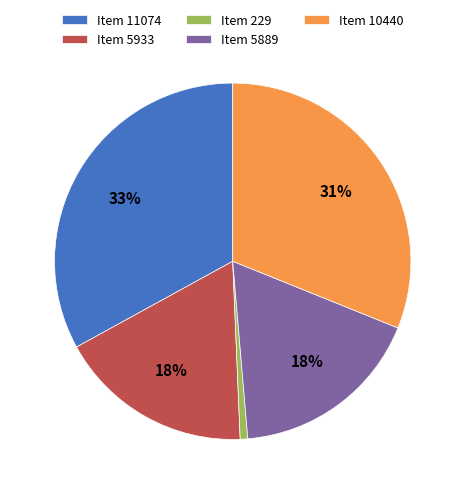

What is the largest slice in the pie chart?

Item 11074